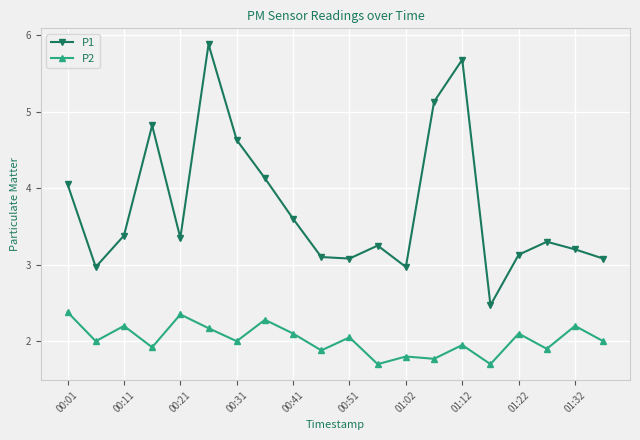

Which series has the largest range (max minus min)?

P1